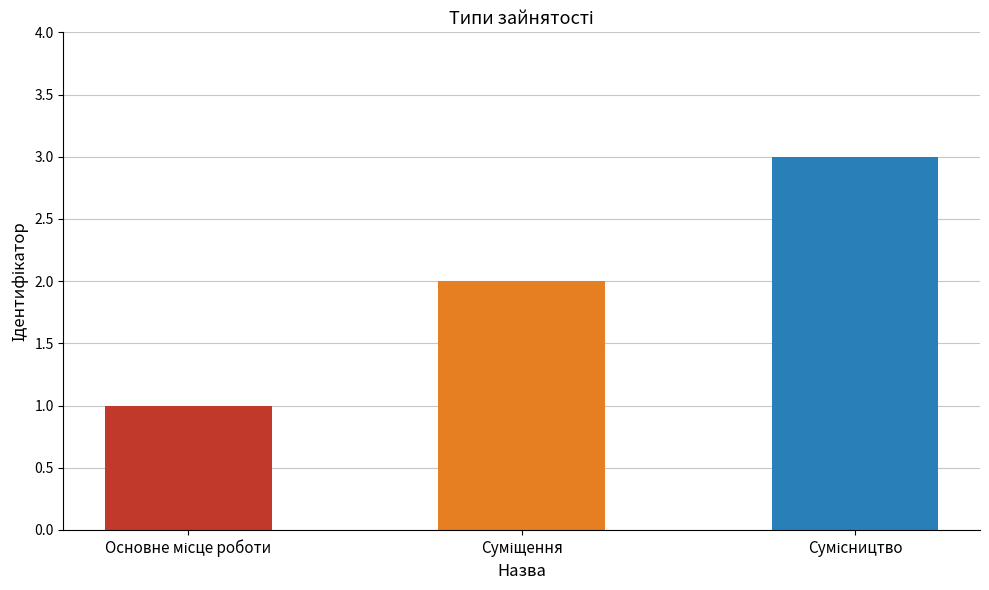

What is the maximum value shown in the chart?

3